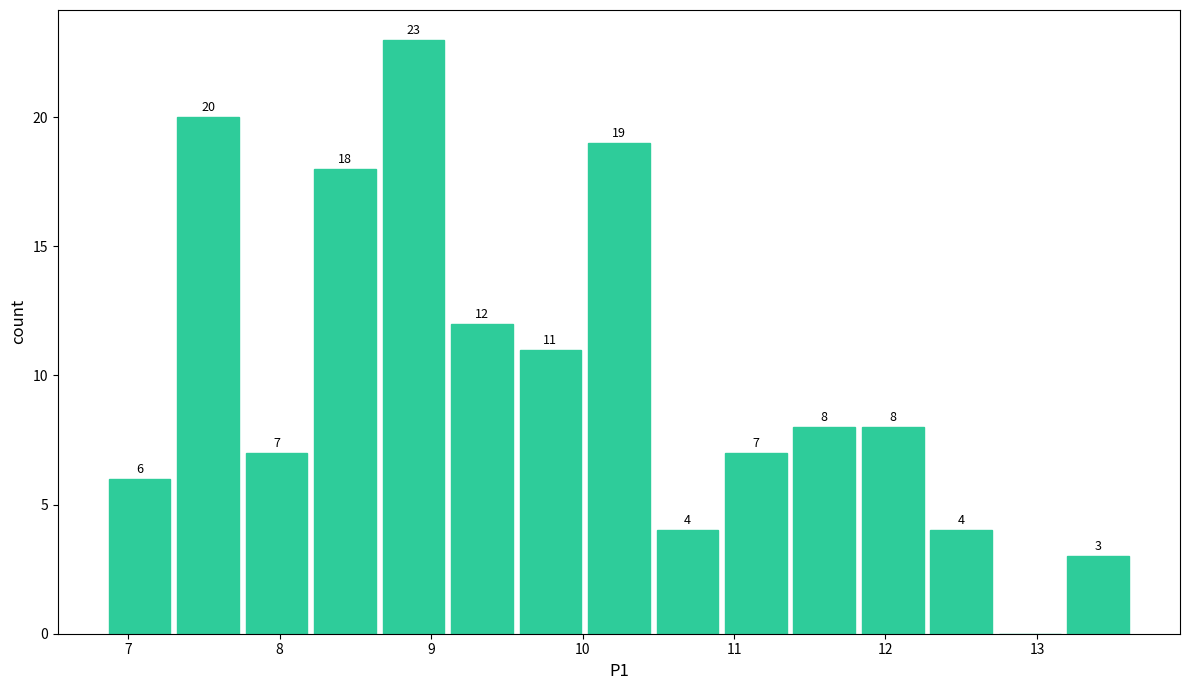

Over which range of the x-axis is the bar tallest?

8.7 to 9.1